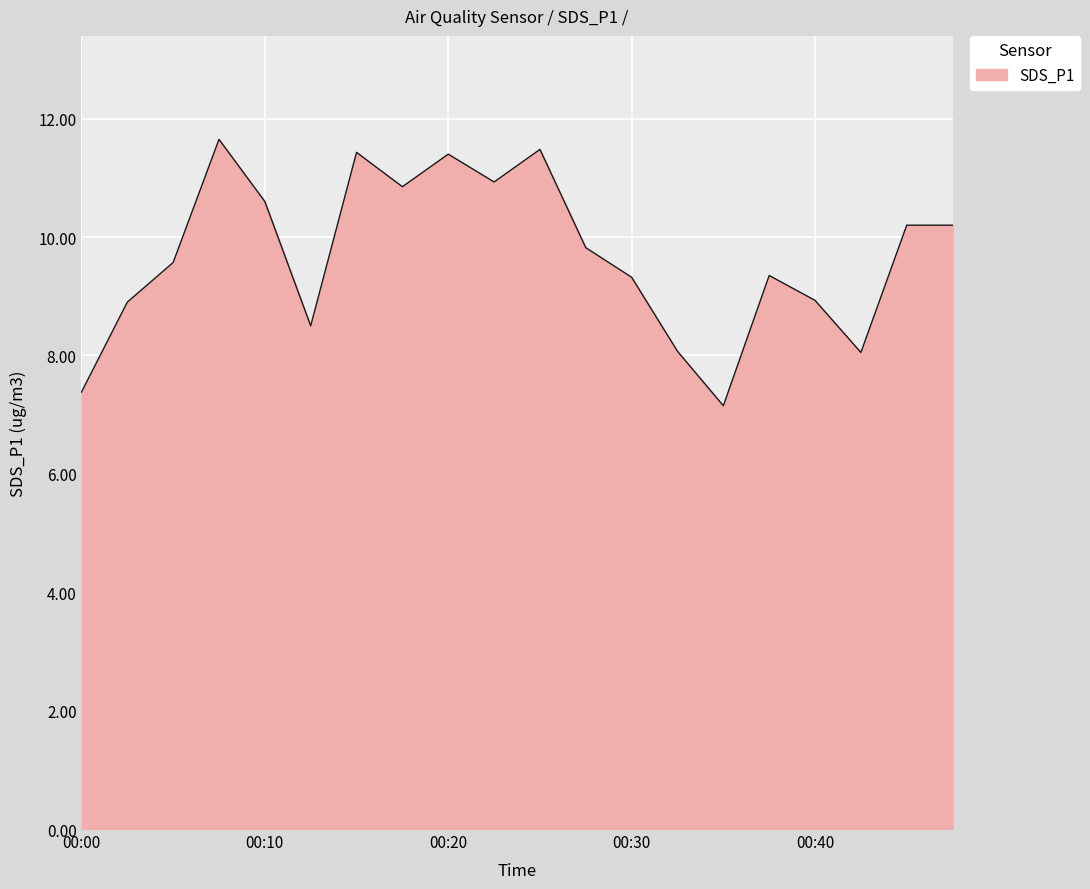

How many values are below 9?

7